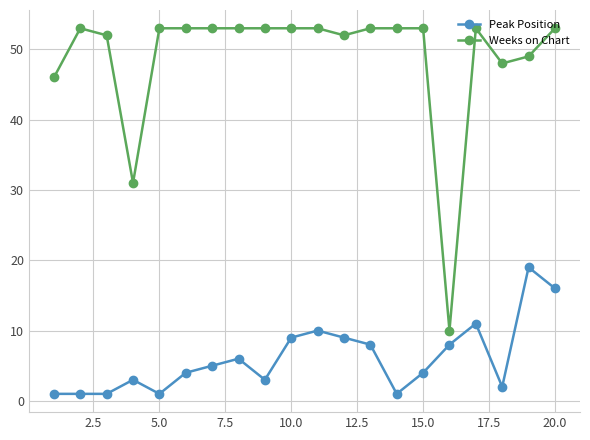

True or false: Peak Position and Weeks on Chart cross at least once.

False